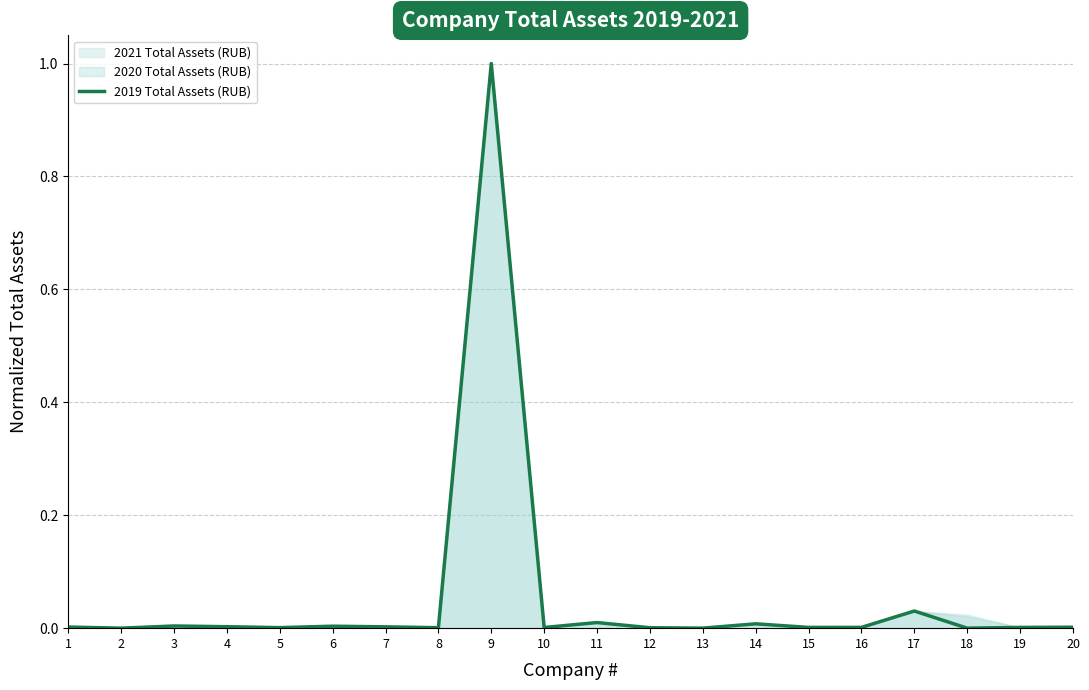

Reading left to right, extract all data points from this chart.

0.0	0.0	0.0	0.0	0.0	0.0	0.0	0.0	1.0	0.0	0.0	0.0	0.0	0.0	0.0	0.0	0.0	0.0	0.0	0.0